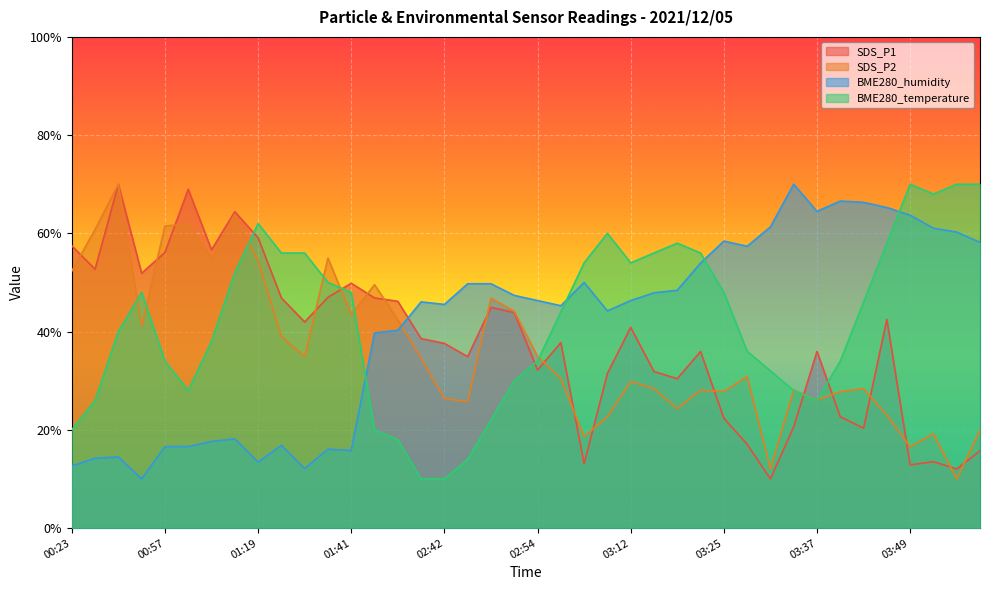

What is the sum of the BME280_temperature values at 01:01 and 02:48?

50.0